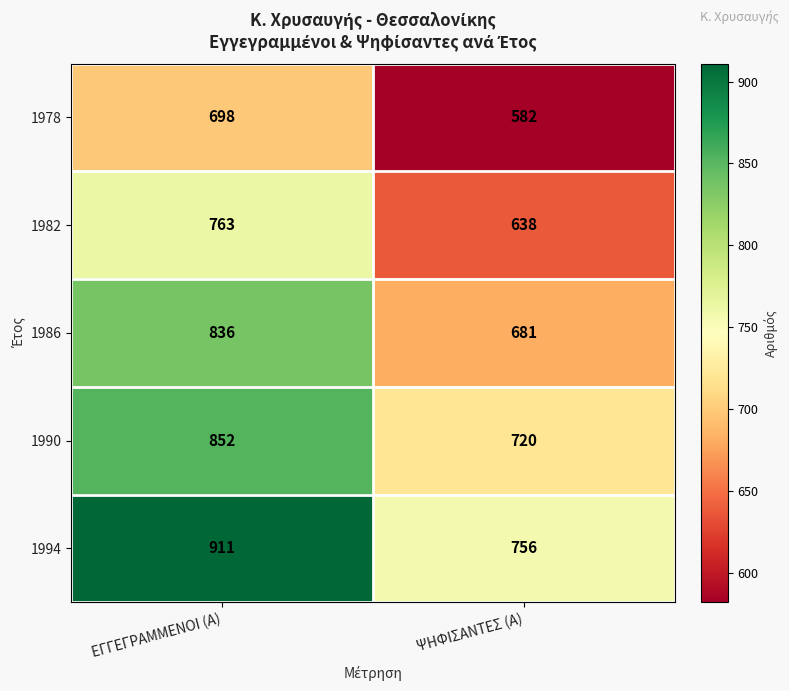

Rank the series at ΨΗΦΙΣΑΝΤΕΣ (Α) from highest to lowest value.

1994, 1990, 1986, 1982, 1978